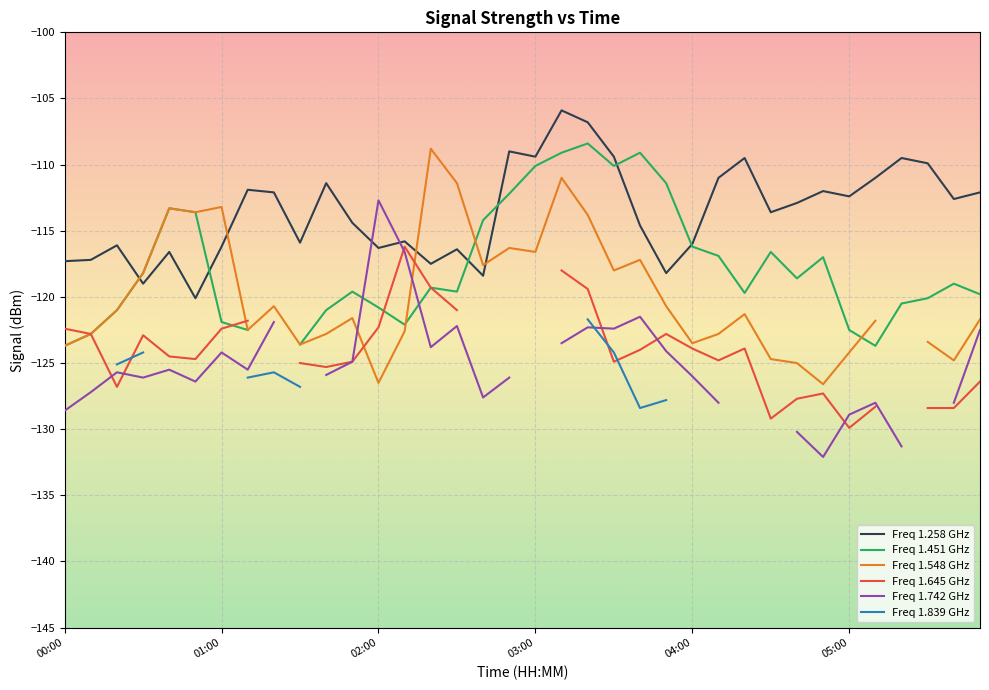

Count the number of data series in this chart.

6